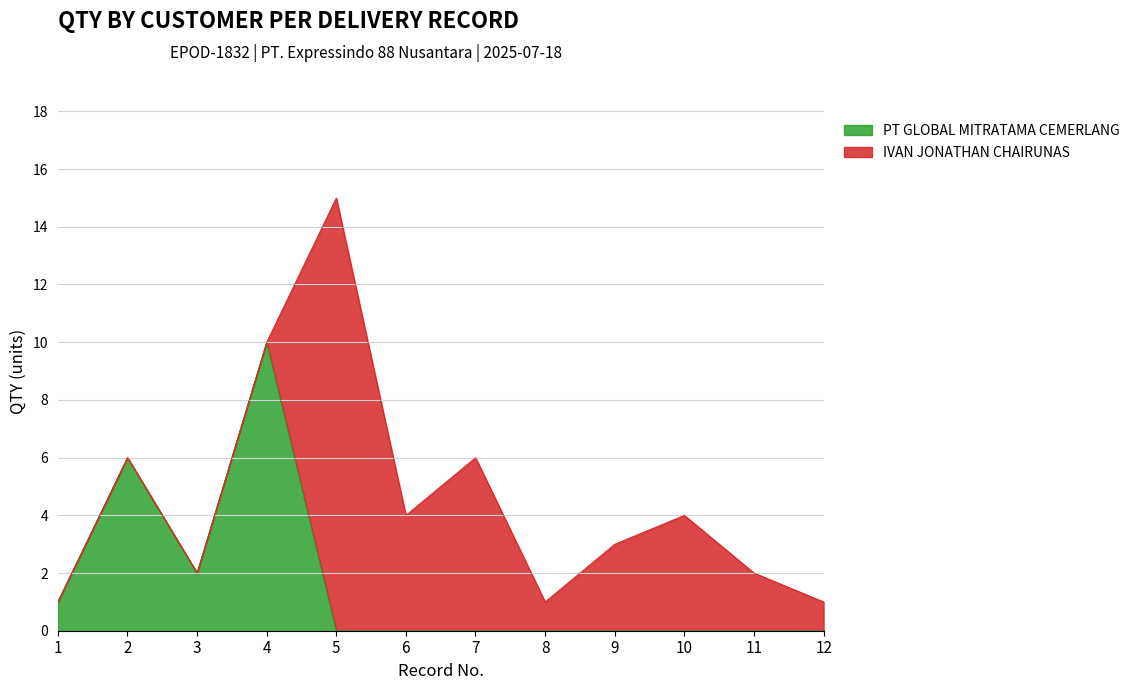

At which category is the sum across all series the highest?

5